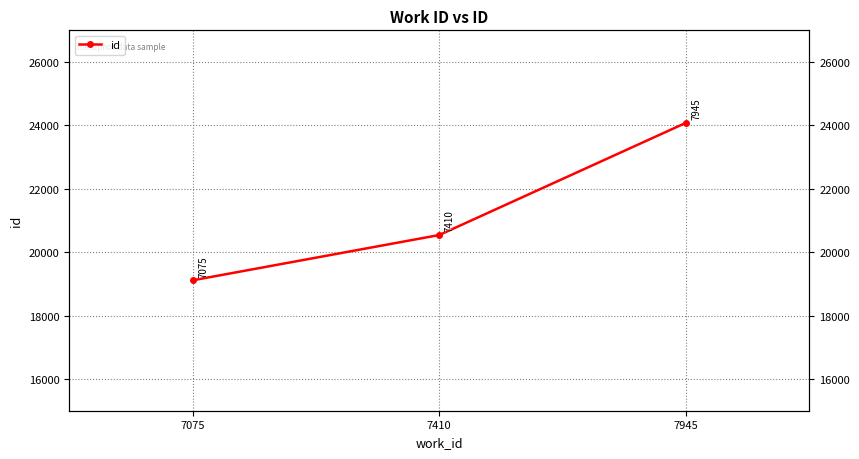

Which category has the lowest value across all series?

7075